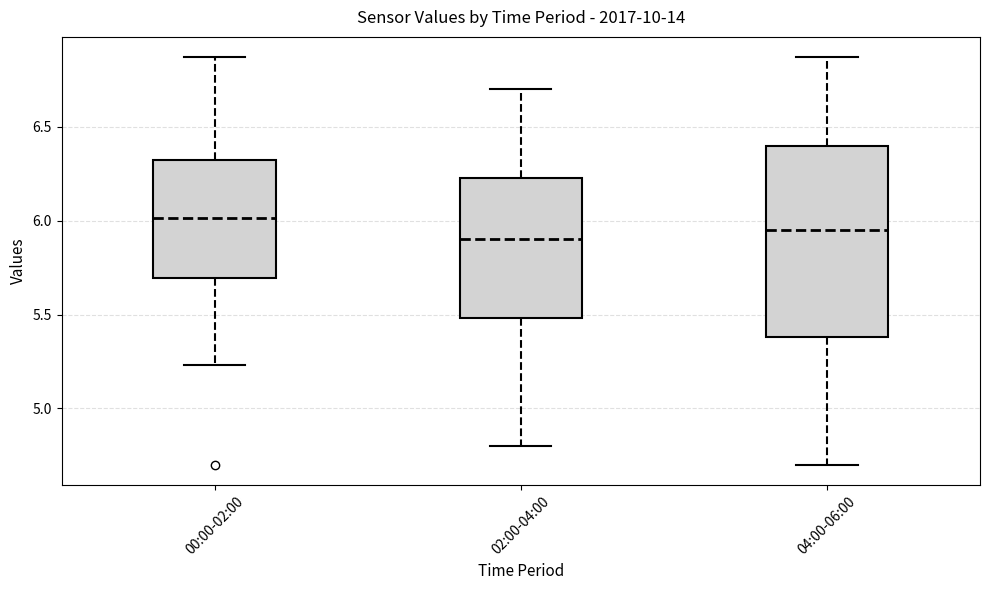

Comparing the boxes themselves (not the whiskers), which one is the tallest?

04:00-06:00